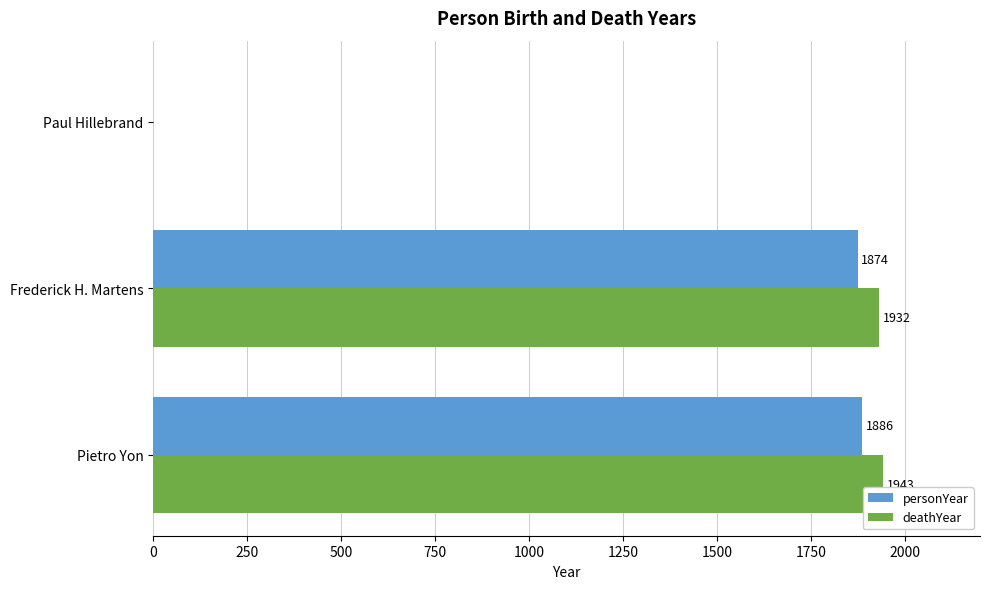

What is the maximum value shown in the chart?

1943